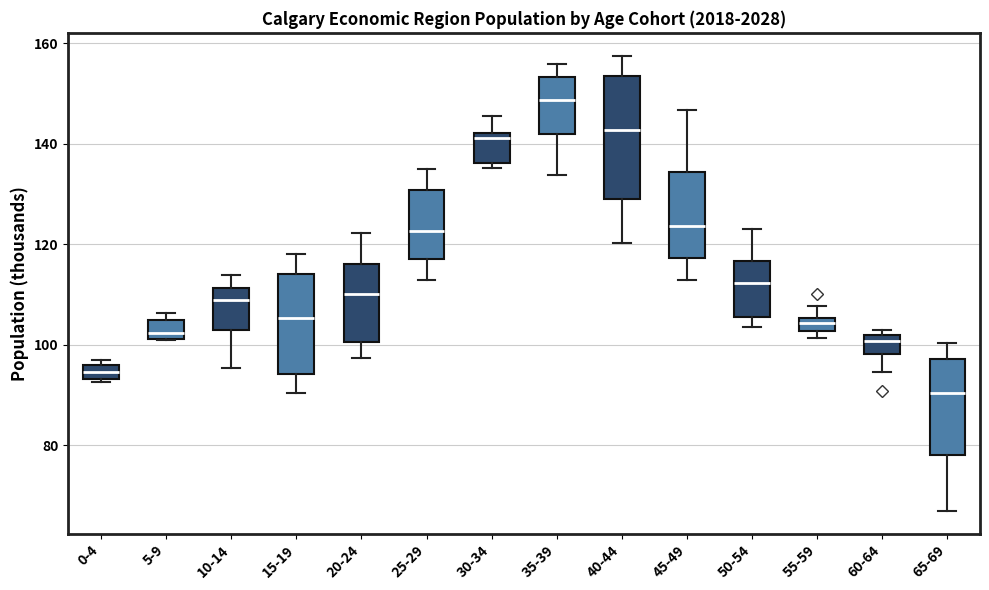

Which box has the highest median line?

35-39